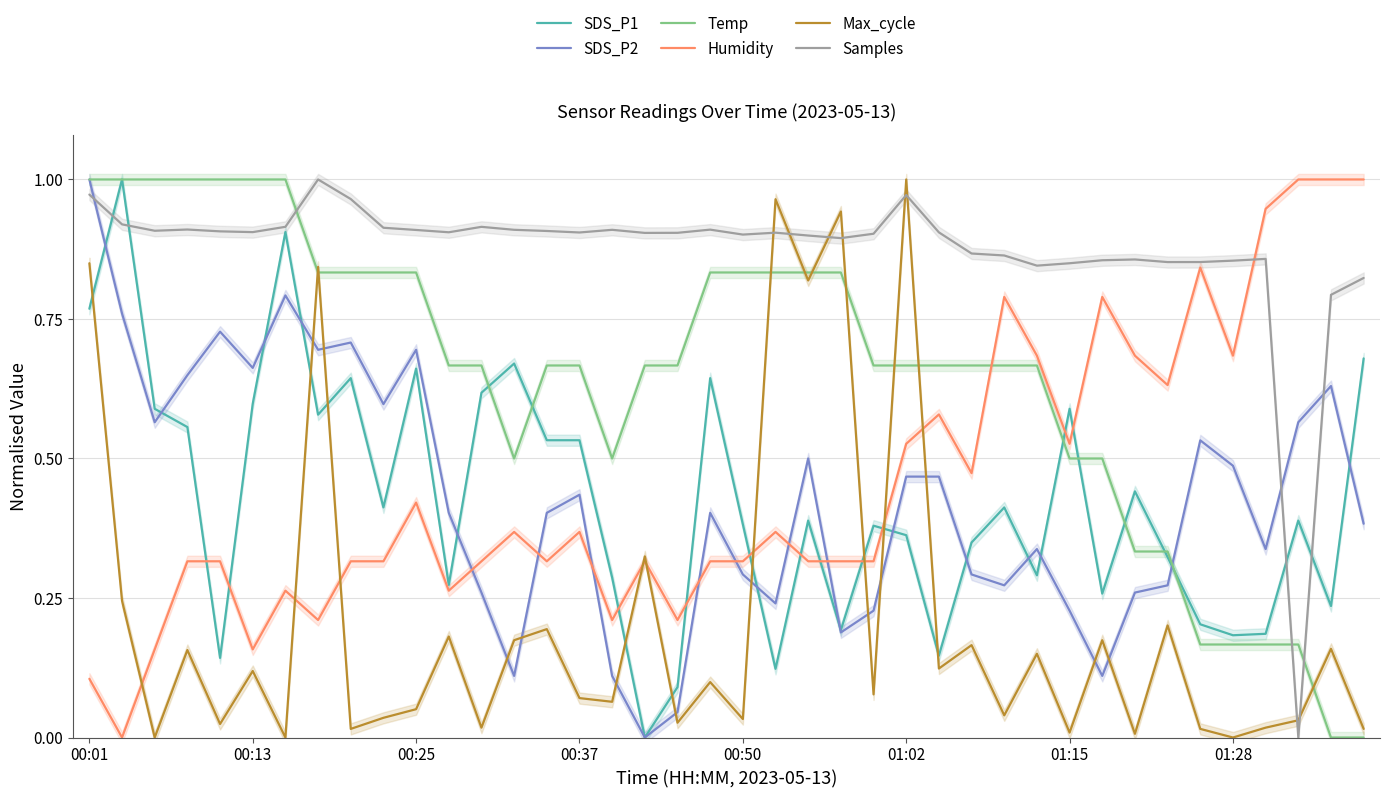

Rank the series by their maximum value, from highest to lowest.

SDS_P1, SDS_P2, Temp, Humidity, Max_cycle, Samples